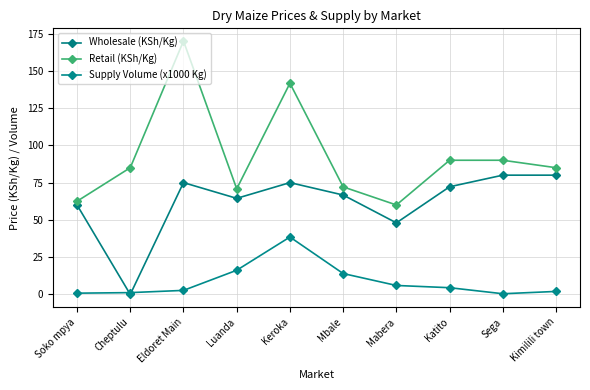

What is the difference between the maximum and minimum values in the Retail (KSh/Kg) series?

110.0